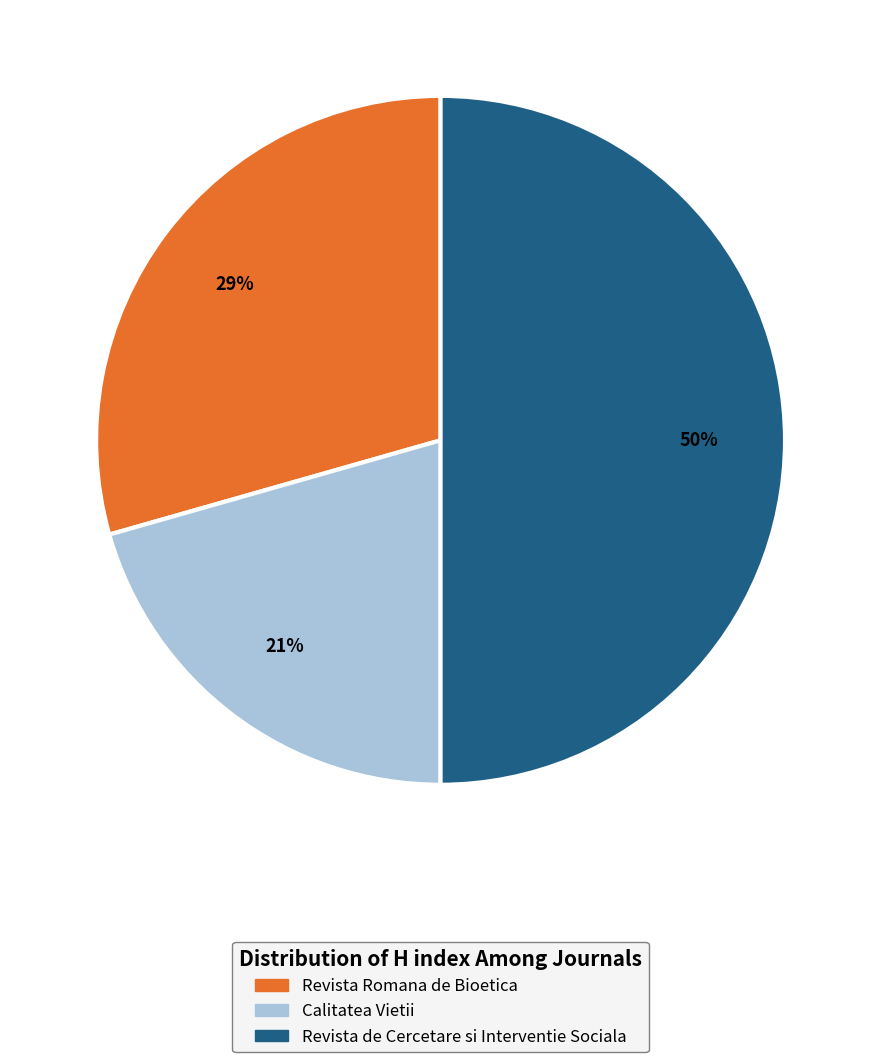

Count the number of slices in the pie.

3